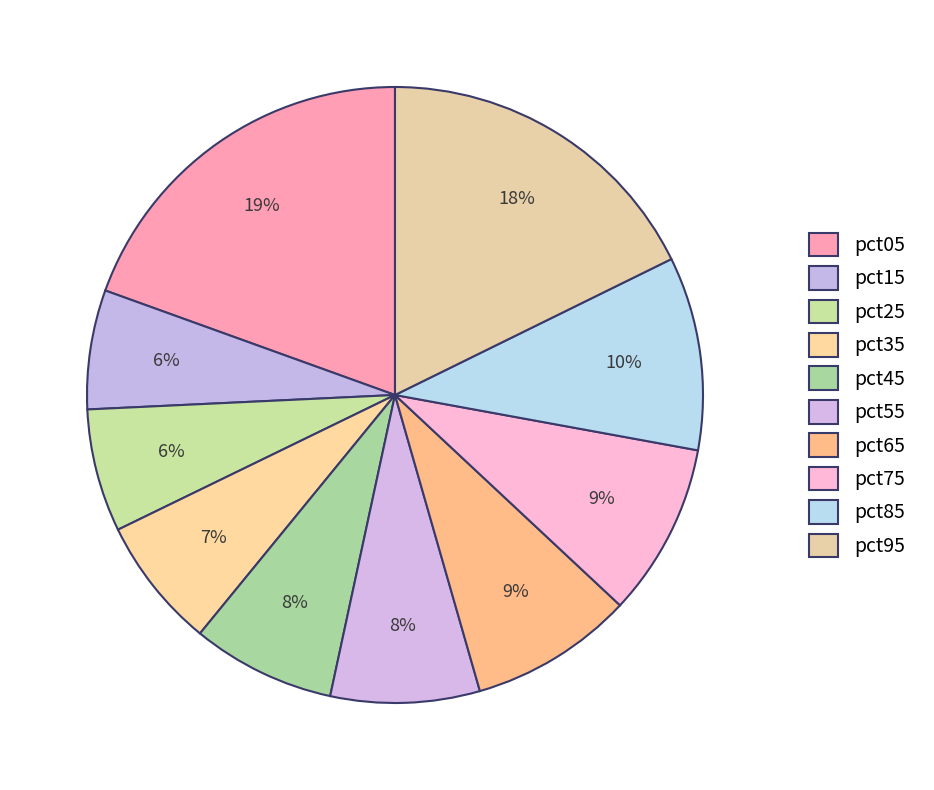

What is the total percentage of pct45 and pct35?

14.4%